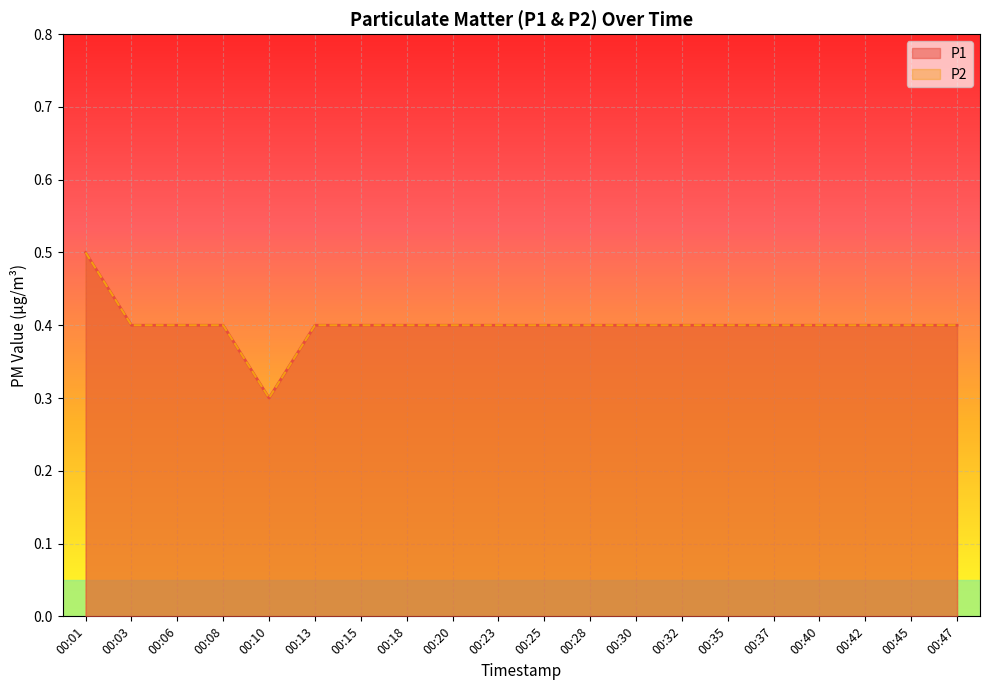

How many lines are shown in the chart?

2